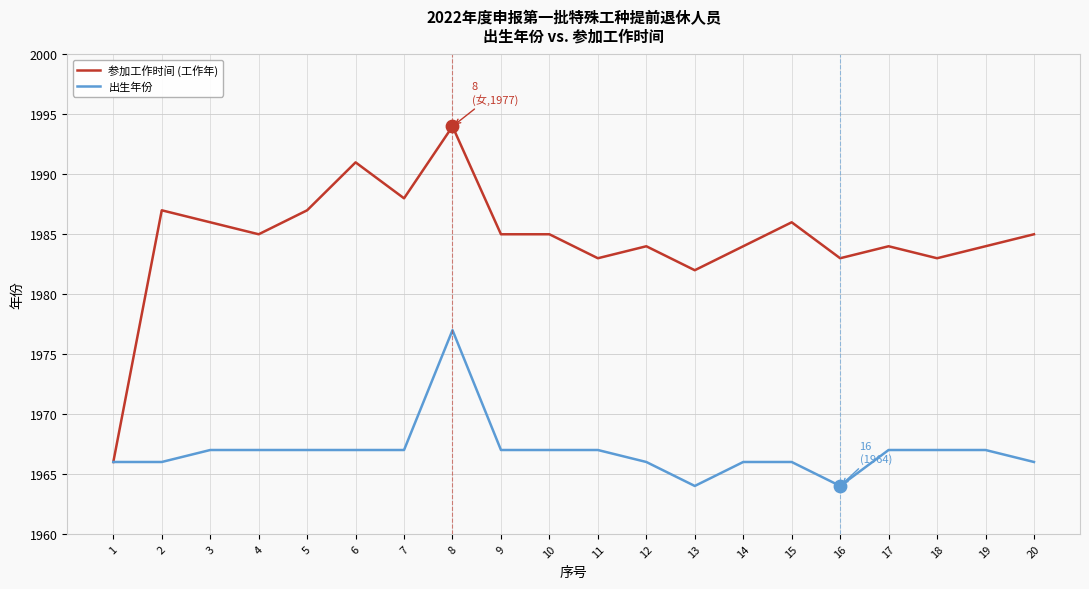

Is the value of 参加工作时间 (工作年) at 4 greater than the value of 出生年份 at 20?

Yes